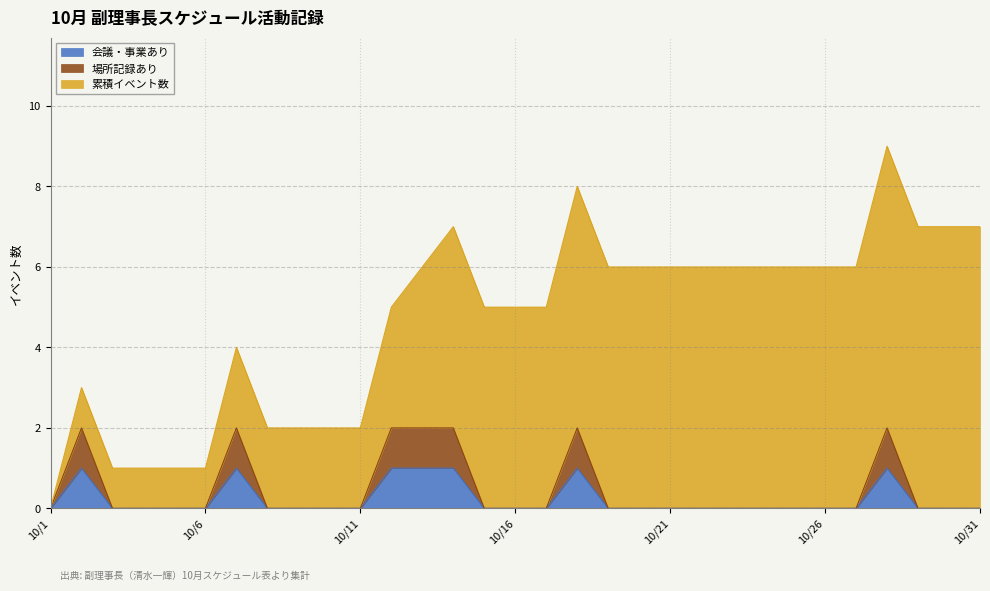

How many values in 会議・事業あり are above zero?

7